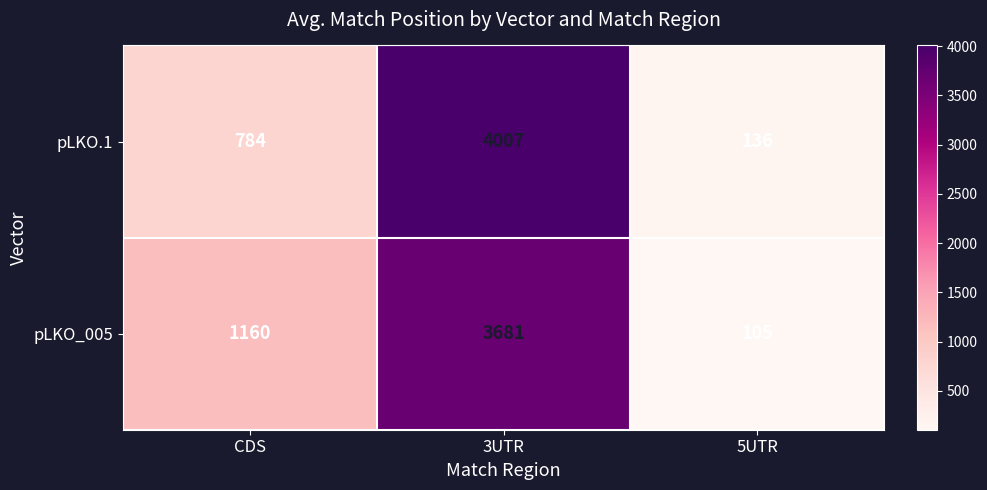

What is the spread (max minus min) of values at 5UTR?

31